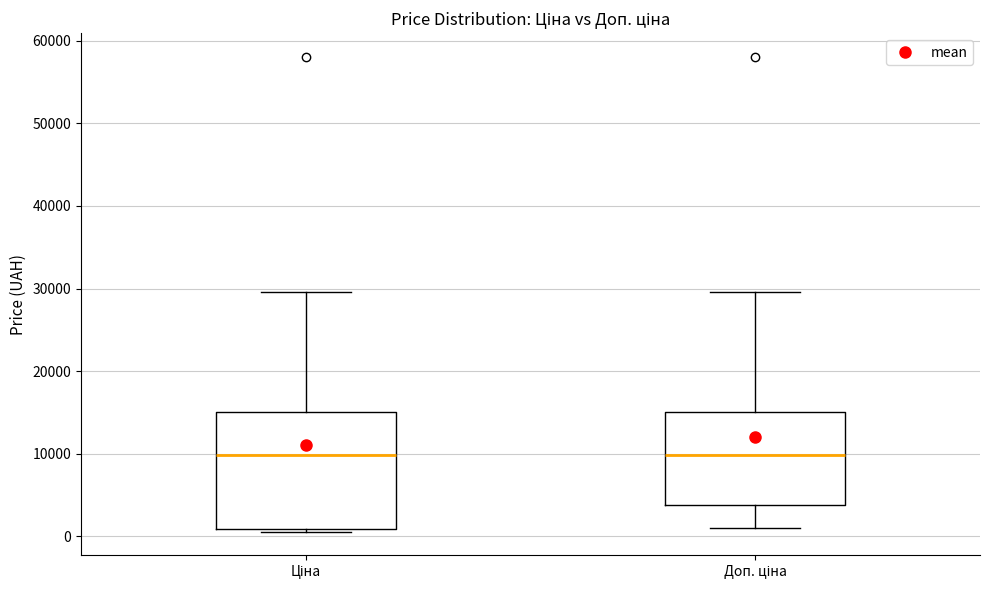

Where is the upper edge of the box for Ціна on the y-axis? The values are not printed on the chart, so give them approximately, as read against the axis.

15000